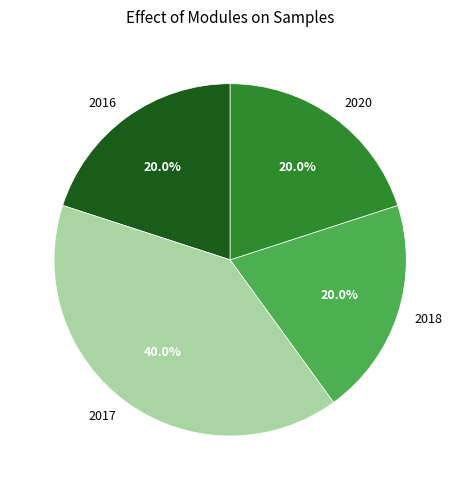

Does any single category account for the majority?

No